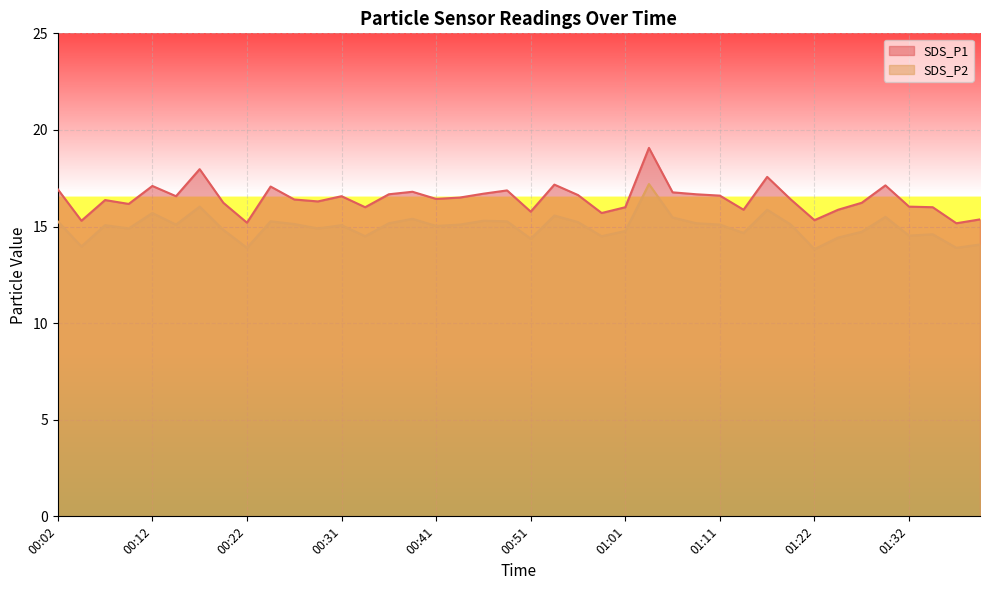

What is the difference between the SDS_P1 values at 00:09 and 01:06?

0.6